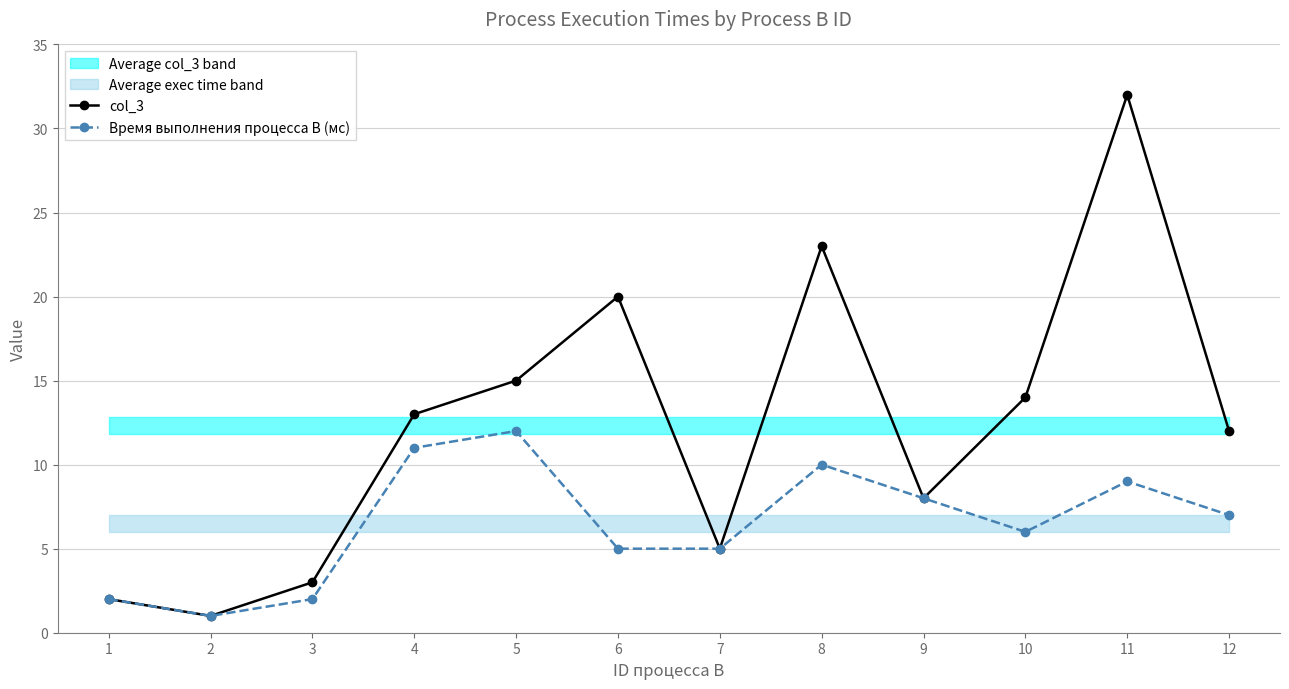

What is the difference between the maximum and second lowest values in the col_3 series?

30